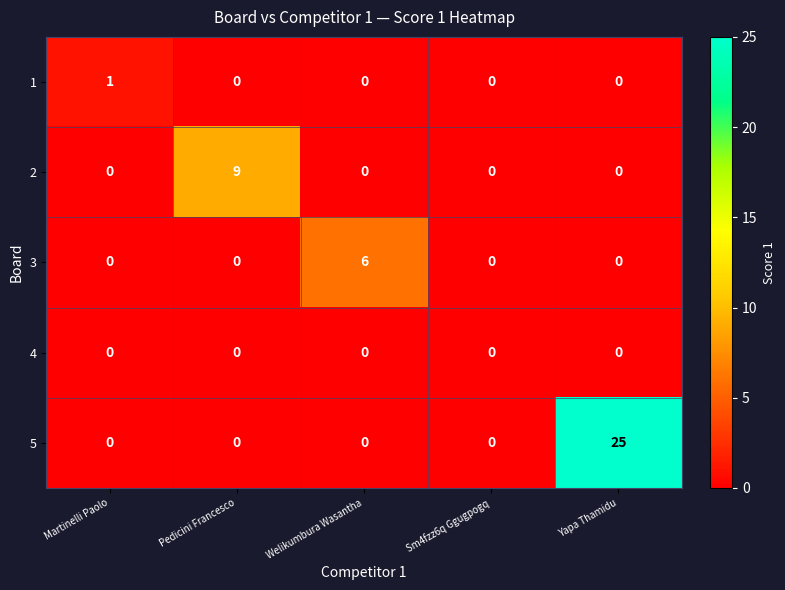

What is the total value across all series at Pedicini Francesco?

9